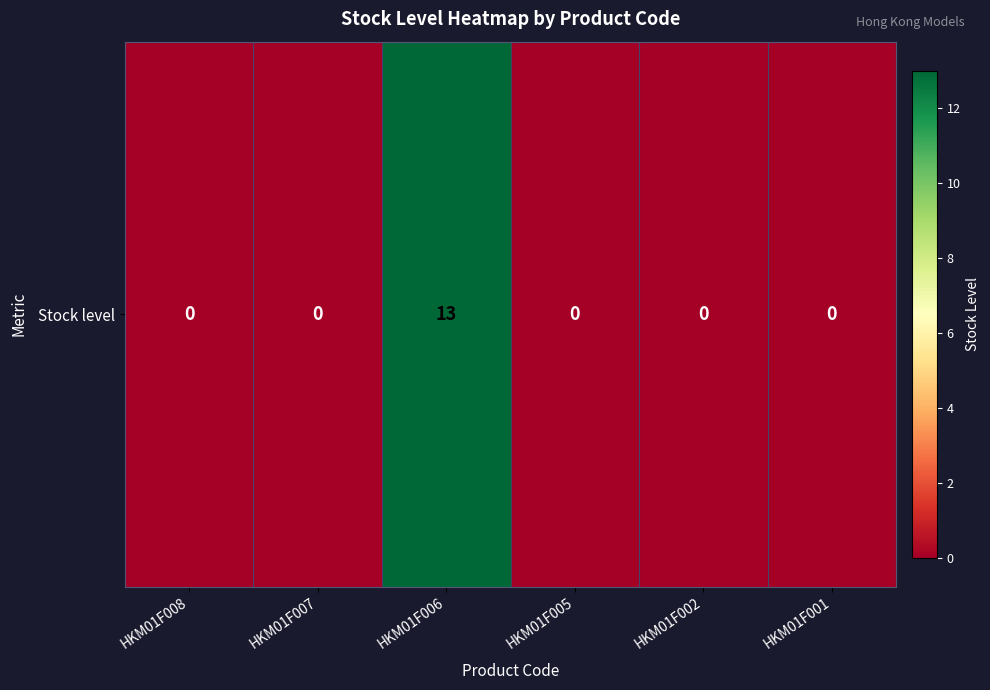

At which category does the chart reach its peak across all series?

HKM01F006